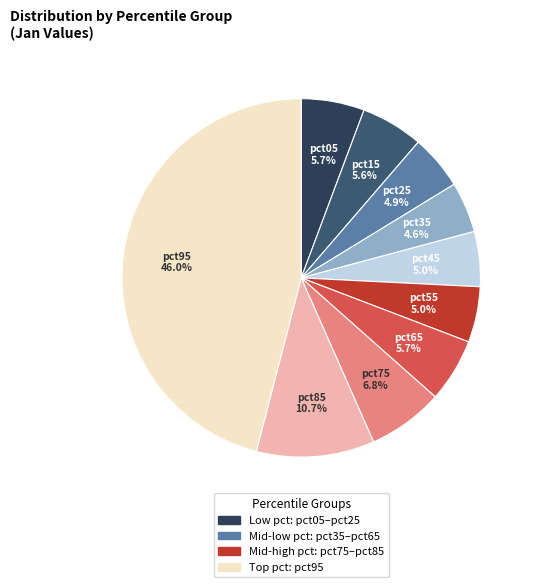

Does any single category account for the majority?

No